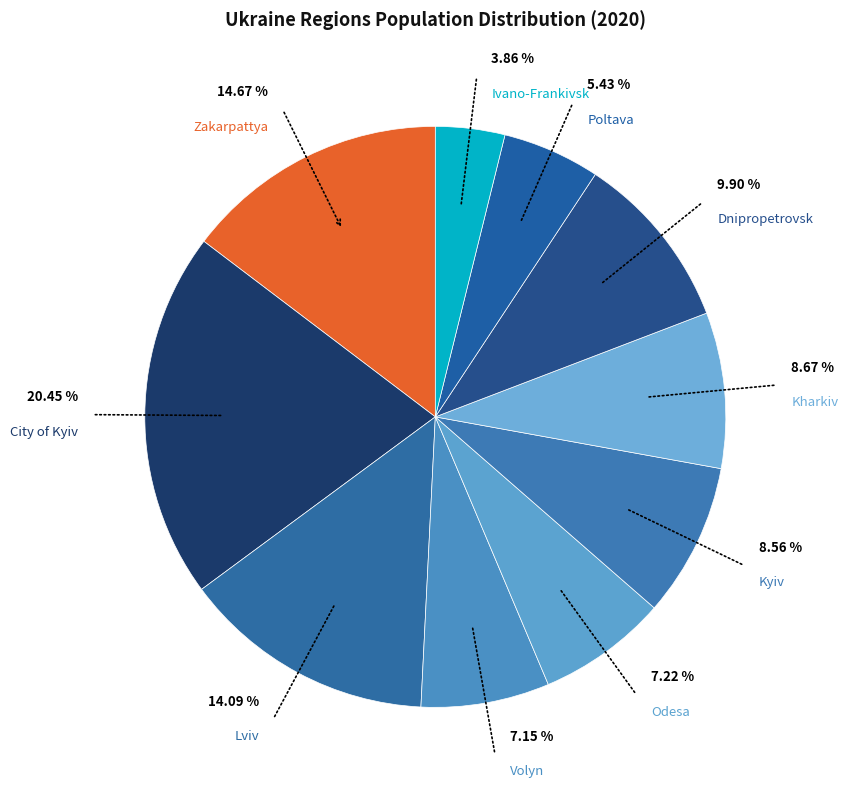

How many slices are in this pie chart?

10